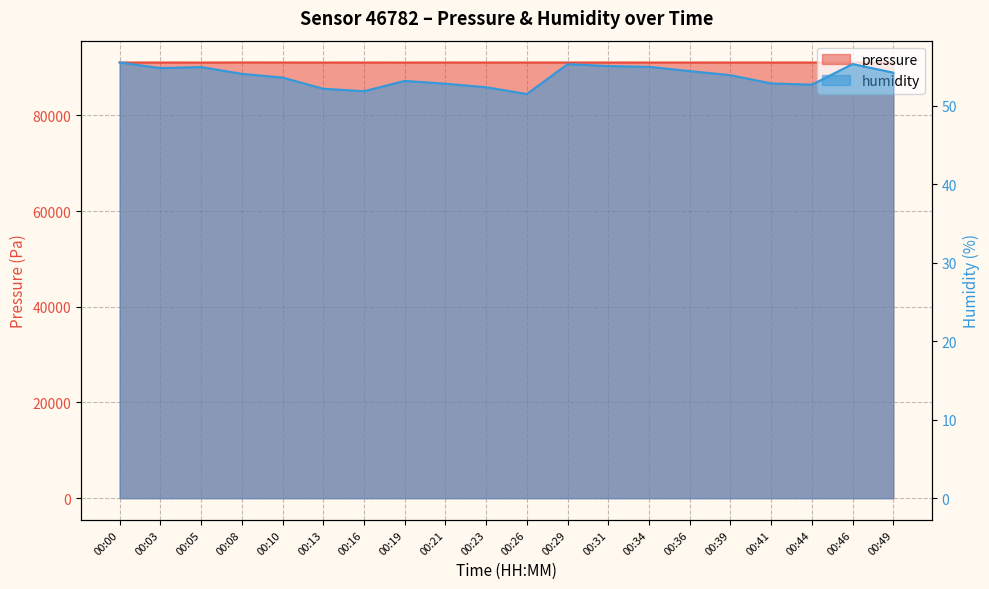

Where is the first local minimum for pressure?

00:05